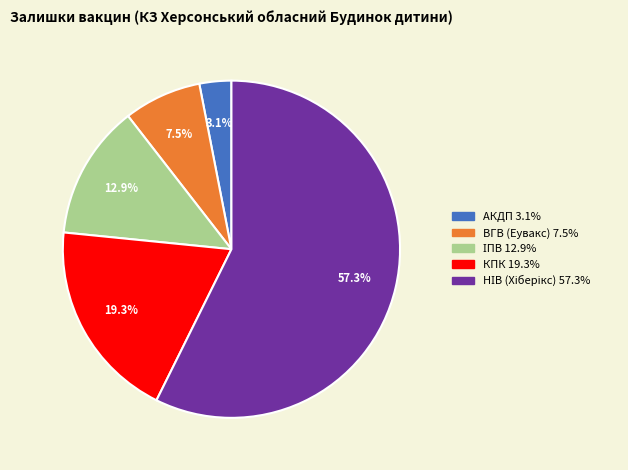

How many slices are in this pie chart?

5